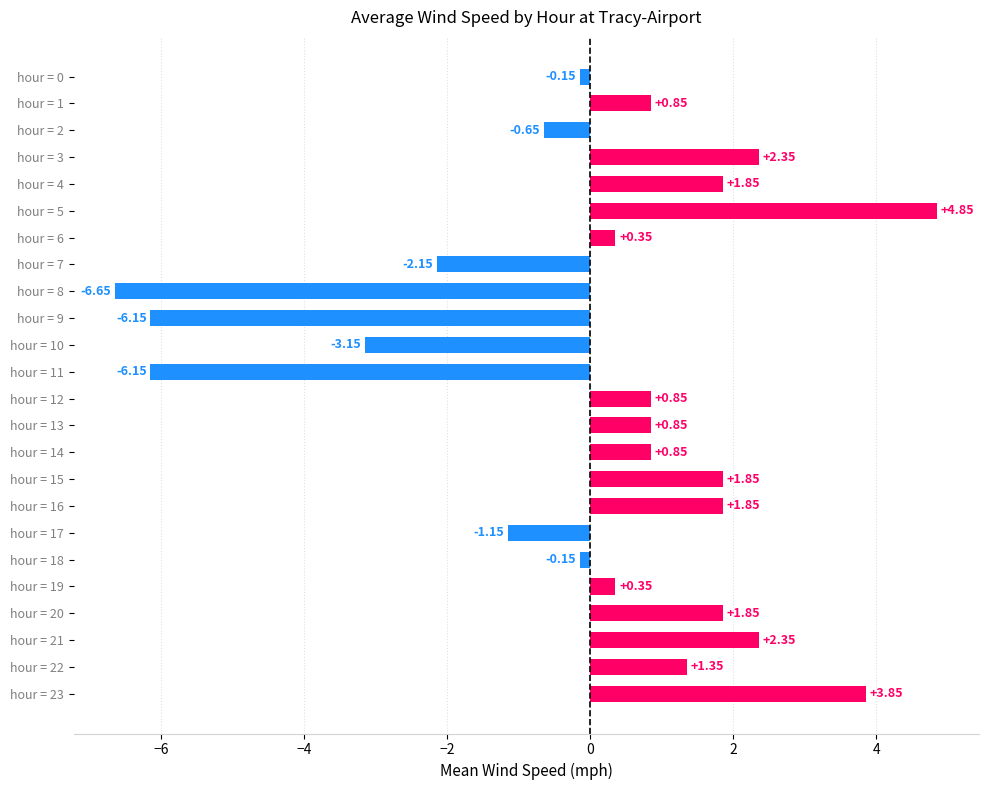

What is the change in value from hour = 2 to hour = 10?

-2.5